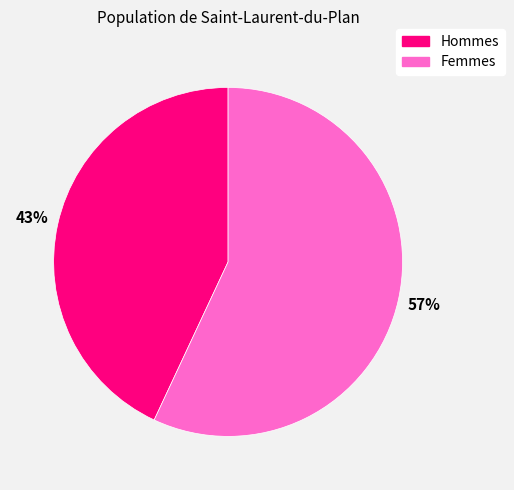

Does any single category account for the majority?

Yes